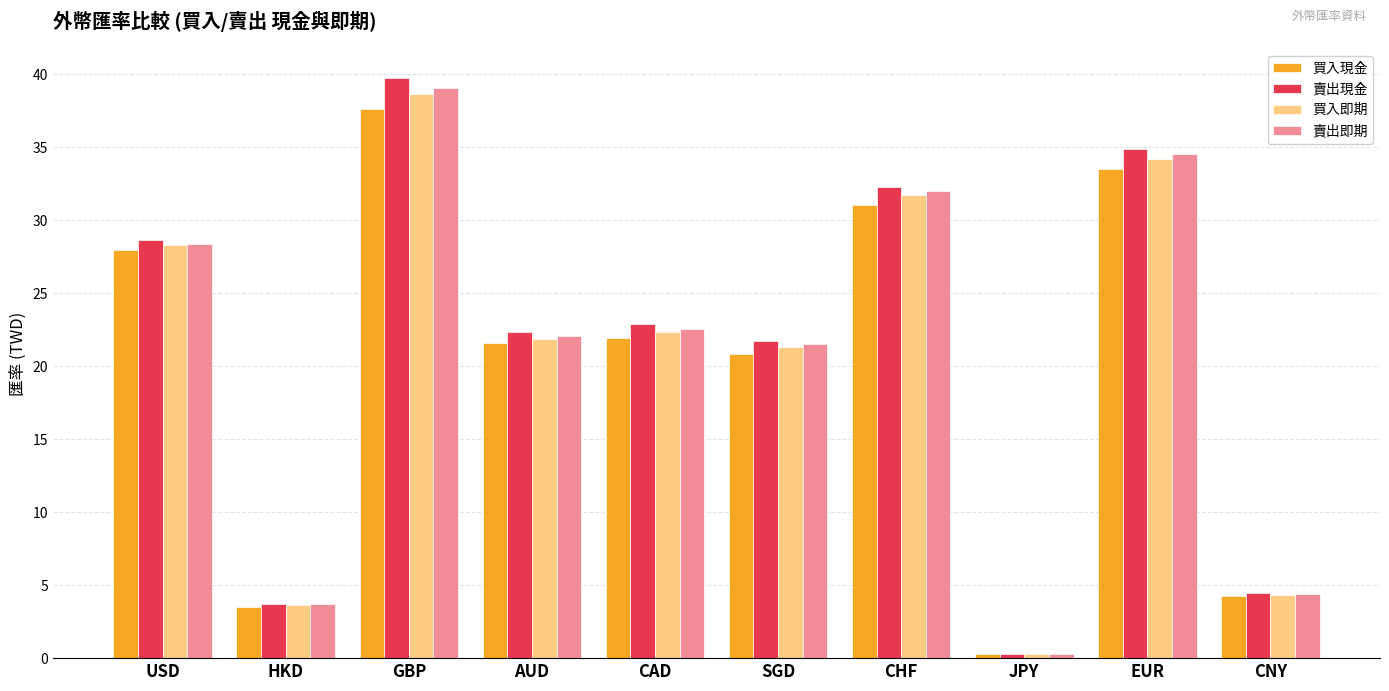

What is the difference between the second highest and minimum values in the 賣出即期 series?

34.3